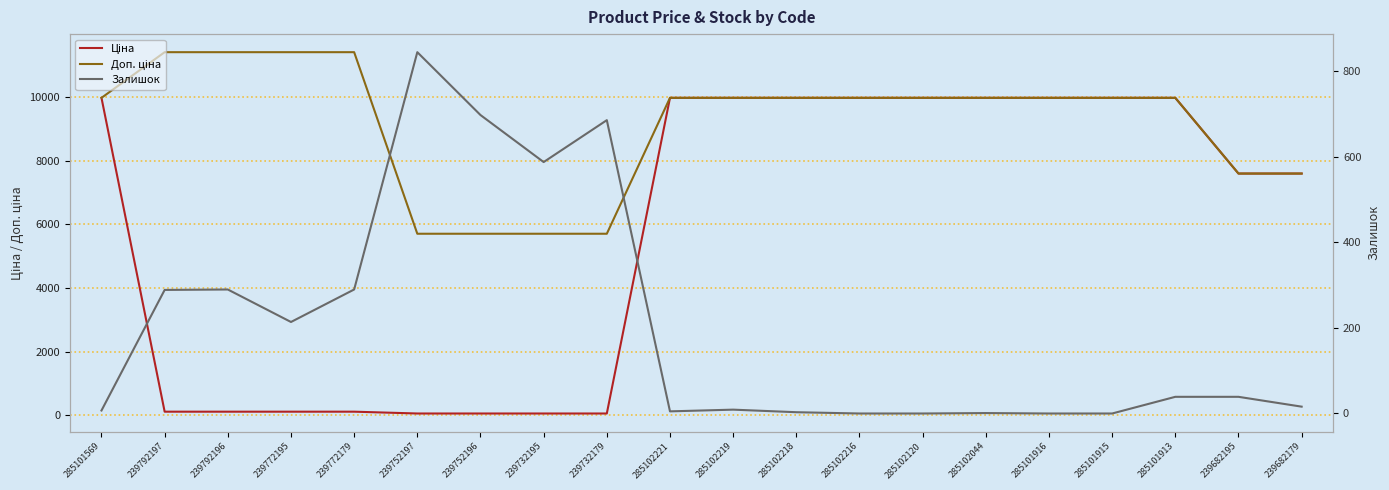

Rank the series by their average value, from lowest to highest.

Залишок, Ціна, Доп. ціна